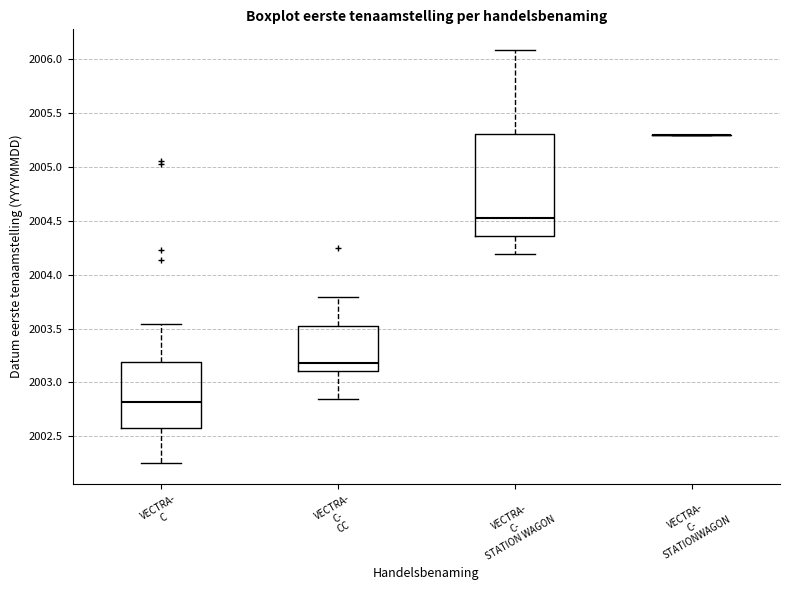

Reading left to right, transcribe this box plot: for each box, give where its median line is, the range the box spans, and where its two whiskers end, as read against the y-axis. The values are not printed on the chart, so give them approximately, as read against the axis.

VECTRA- C: median 2002.80, box 2002.60 to 2003.20, whiskers 2002.25 to 2003.55
VECTRA- C- CC: median 2003.20, box 2003.10 to 2003.50, whiskers 2002.85 to 2003.80
VECTRA- C- STATION WAGON: median 2004.50, box 2004.35 to 2005.30, whiskers 2004.20 to 2006.10
VECTRA- C- STATIONWAGON: box collapsed to a line at 2005.30, whiskers 2005.30 to 2005.30